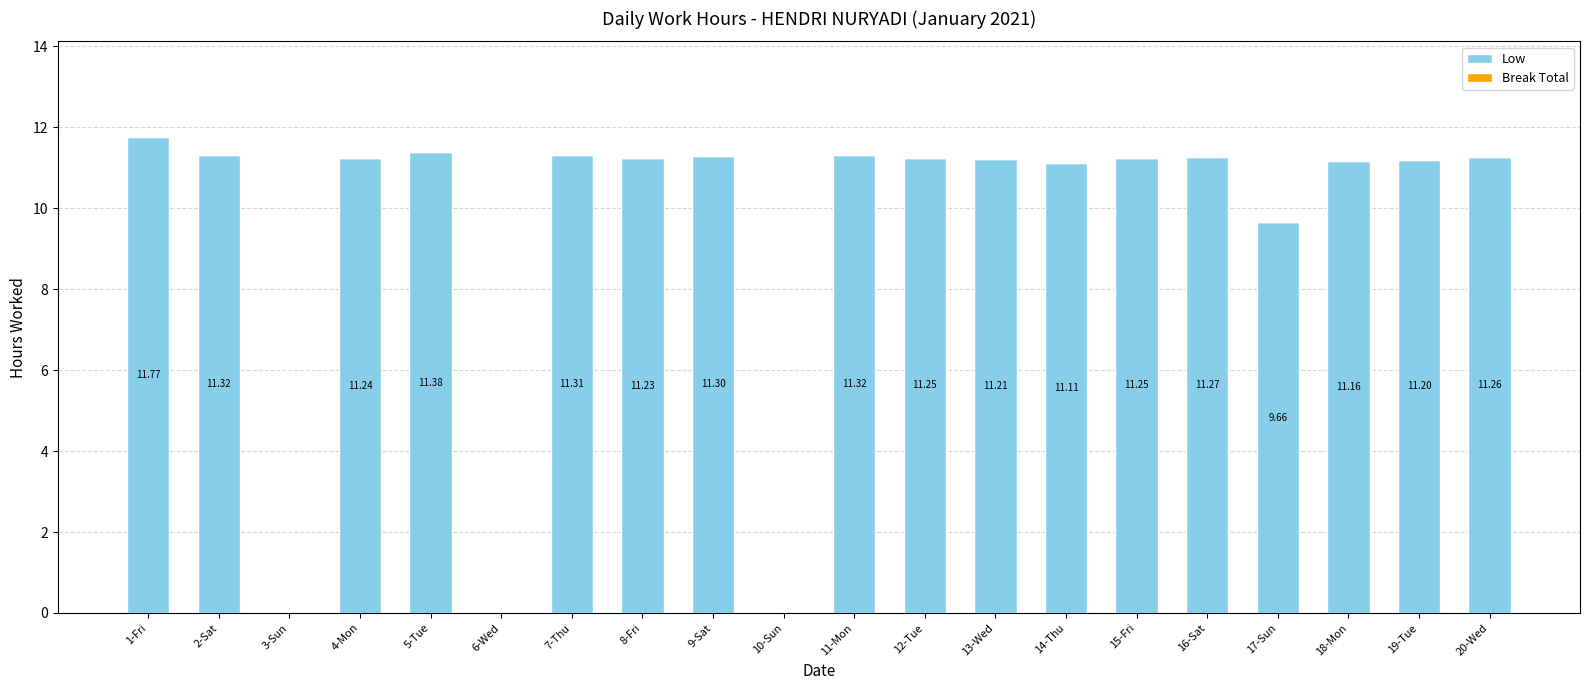

Approximately how many times larger is the value at 14-Thu compared to 8-Fri?

1.0